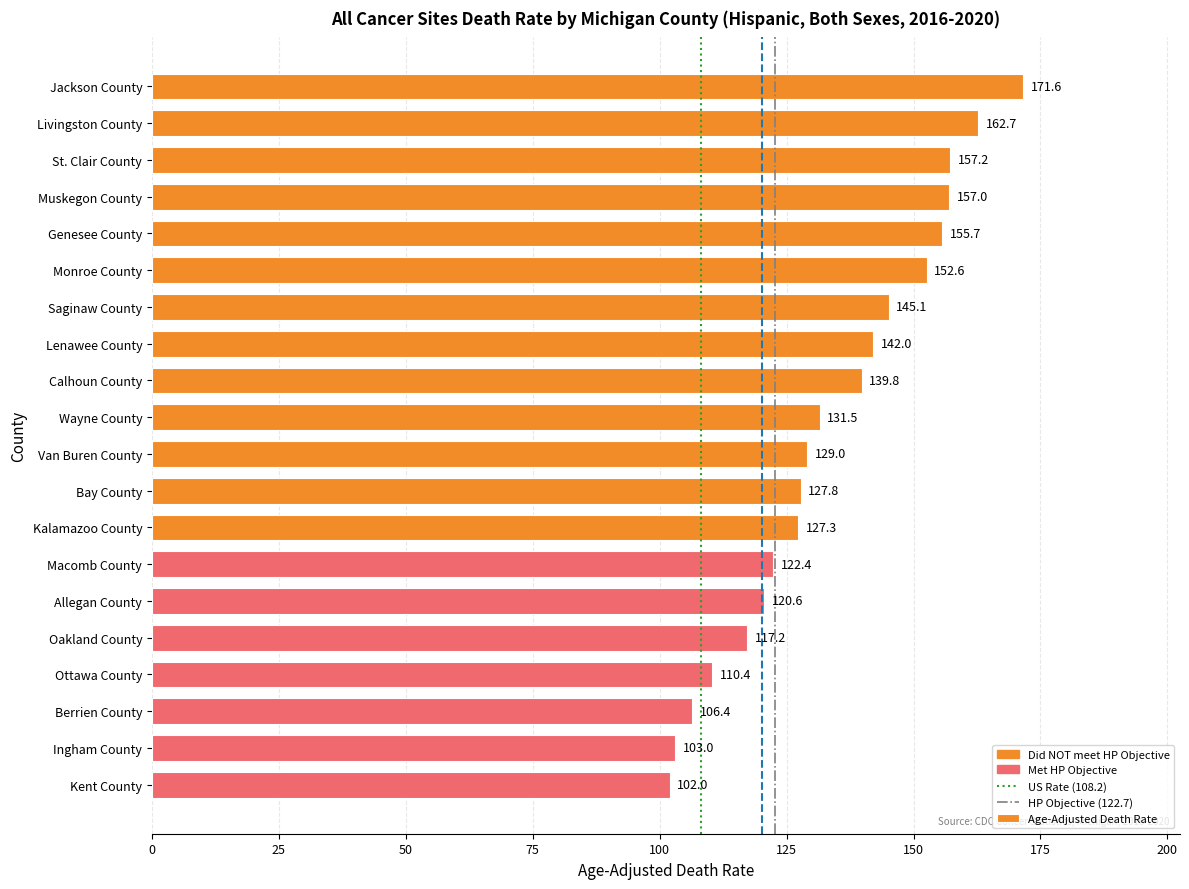

Reading top to bottom, extract all data points from this chart.

171.6	162.7	157.2	157.0	155.7	152.6	145.1	142.0	139.8	131.5	129.0	127.8	127.3	122.4	120.6	117.2	110.4	106.4	103.0	102.0